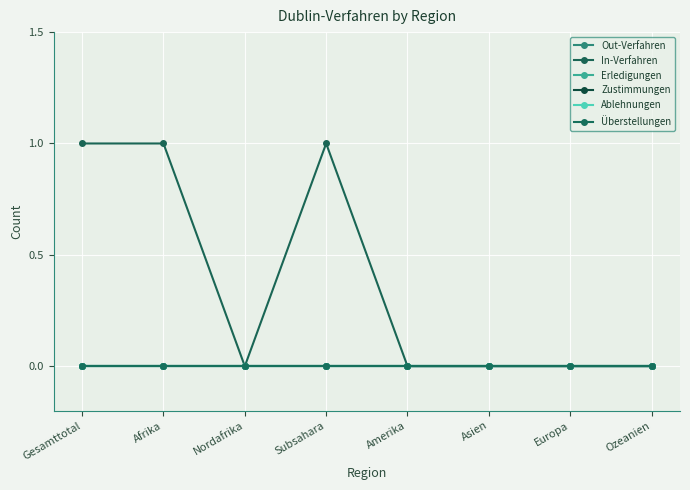

Does the chart have visible grid lines?

Yes